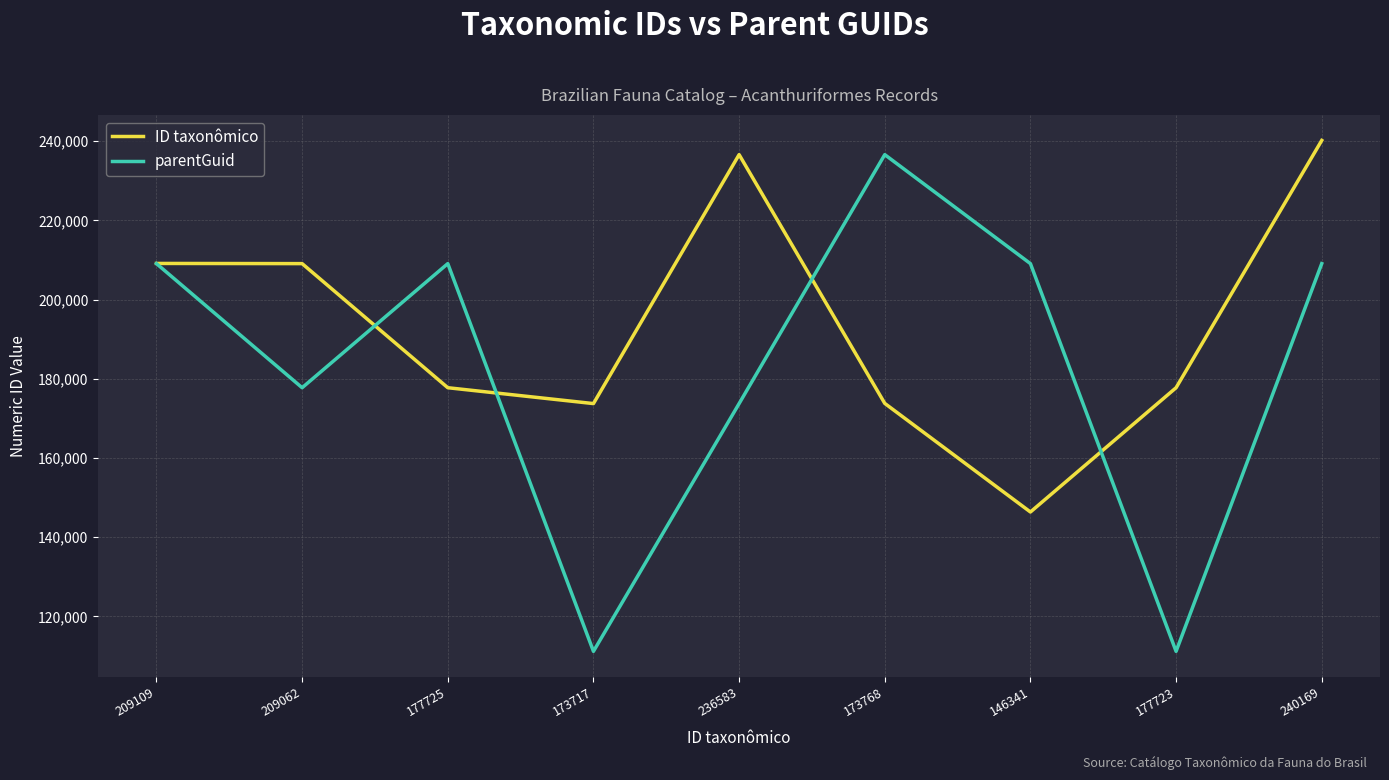

What is the difference between the maximum and minimum values in the parentGuid series?

125435